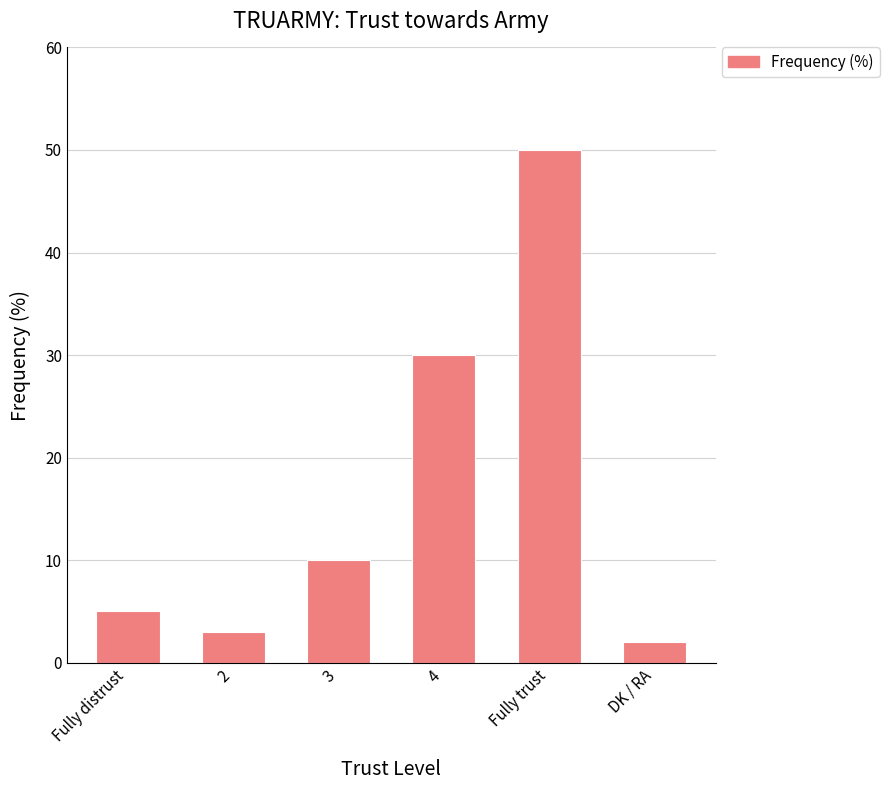

Rank the categories by value from highest to lowest.

Fully trust, 4, 3, Fully distrust, 2, DK / RA